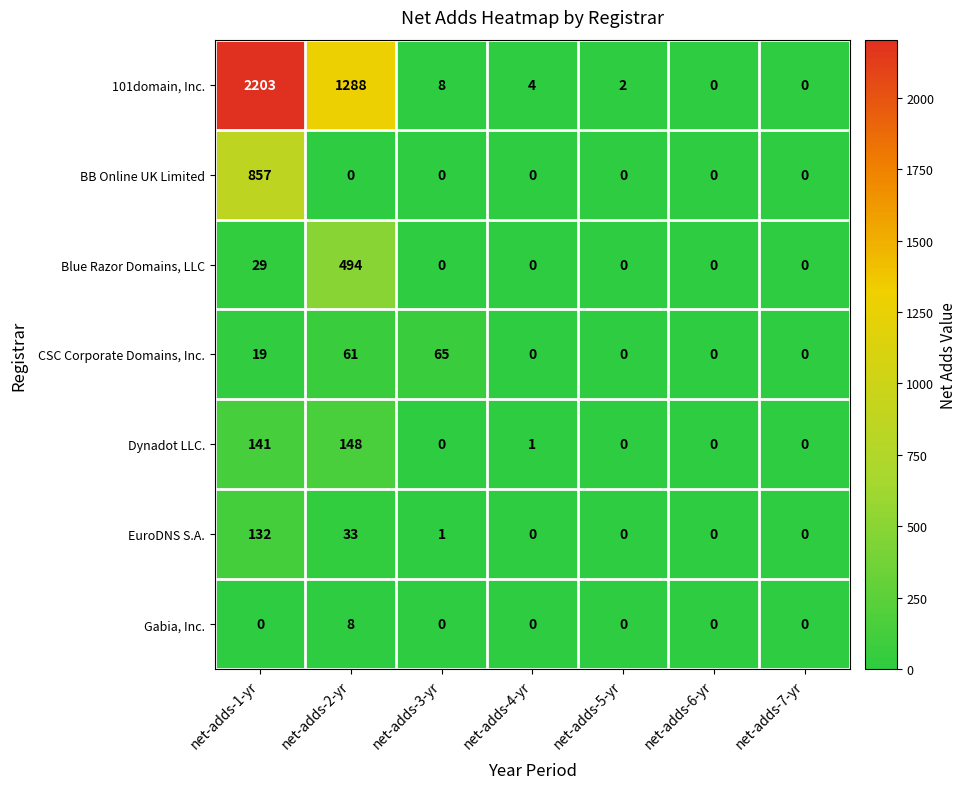

What is the difference between the second highest and minimum values in the EuroDNS S.A. series?

33